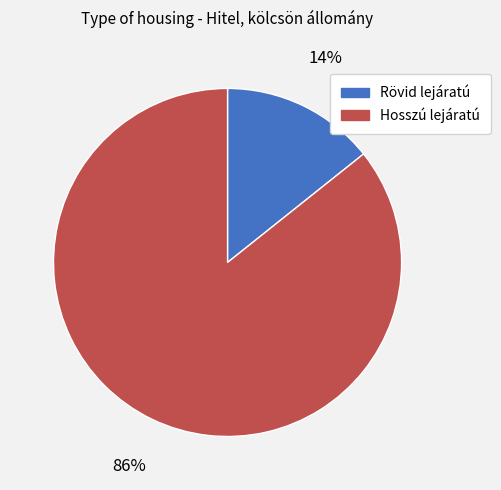

True or false: Rövid lejáratú accounts for 14% of the total.

True